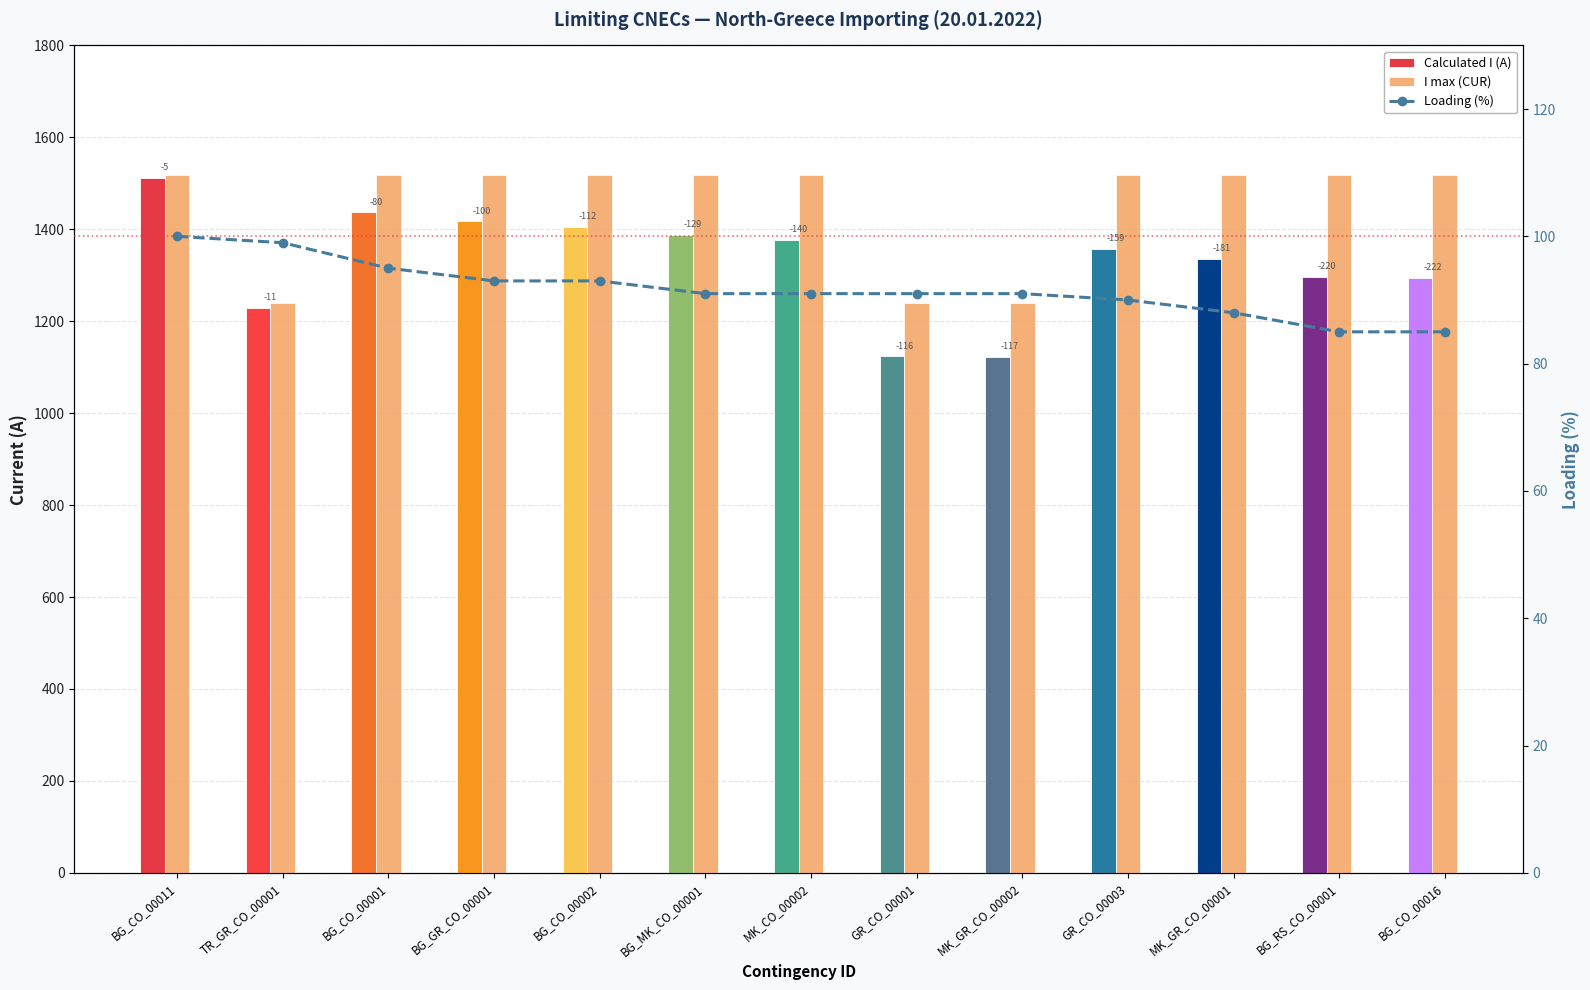

How many data points in Loading (%) are above 91?

5